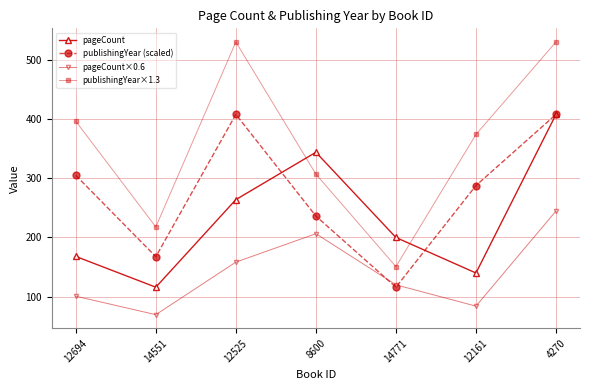

What is the approximate value of publishingYear×1.3 at 12525?

530.4